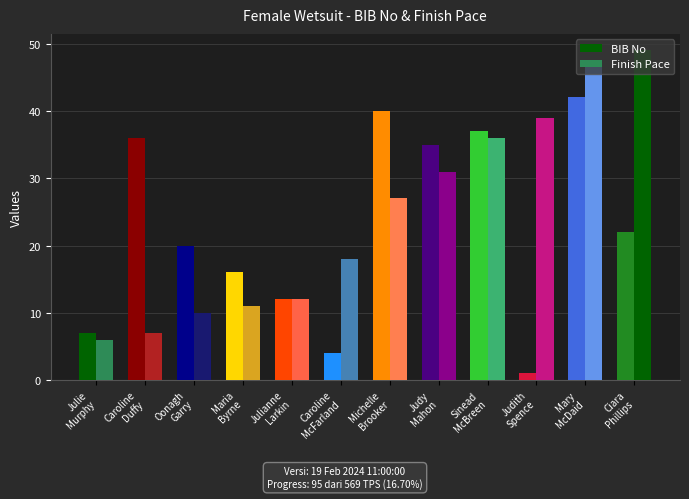

How many bars are there in each group?

2